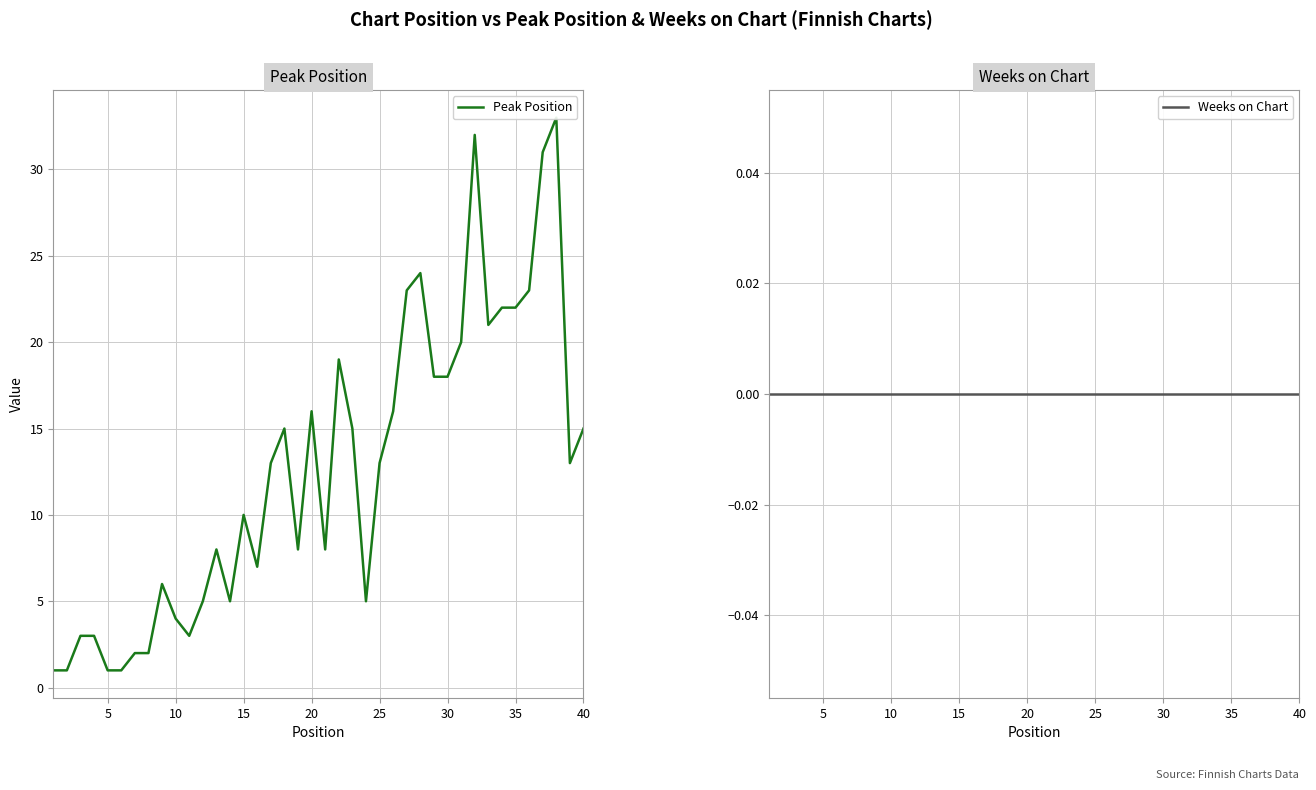

Does the chart have visible grid lines?

Yes